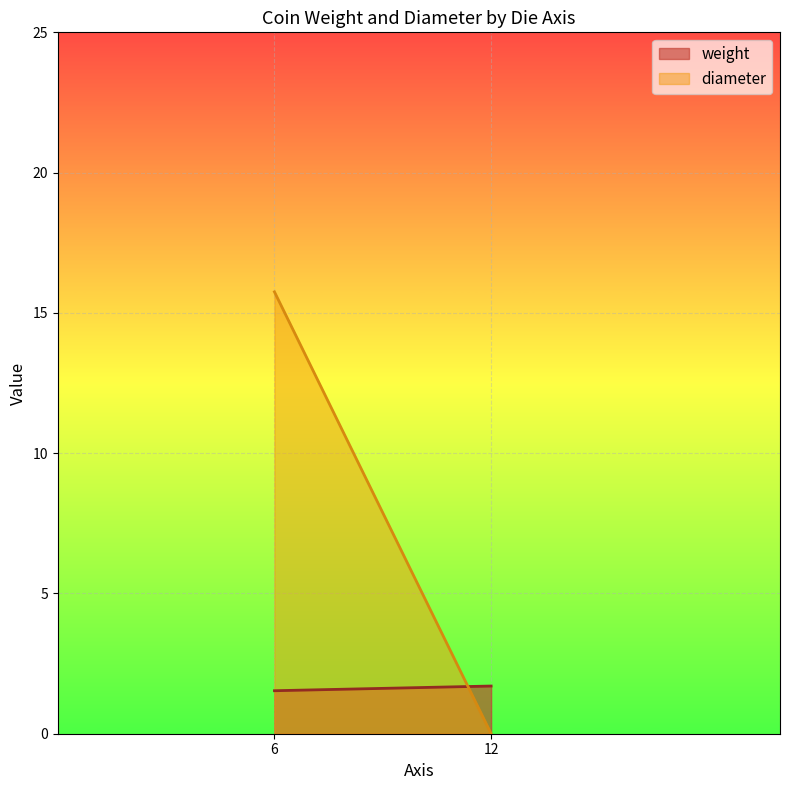

Does the chart display data point markers on the line(s)?

No